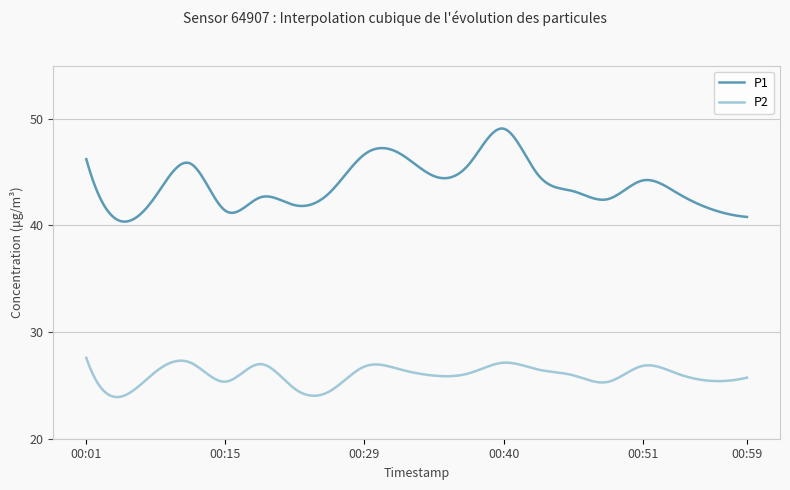

Which series has the widest spread of values?

P1